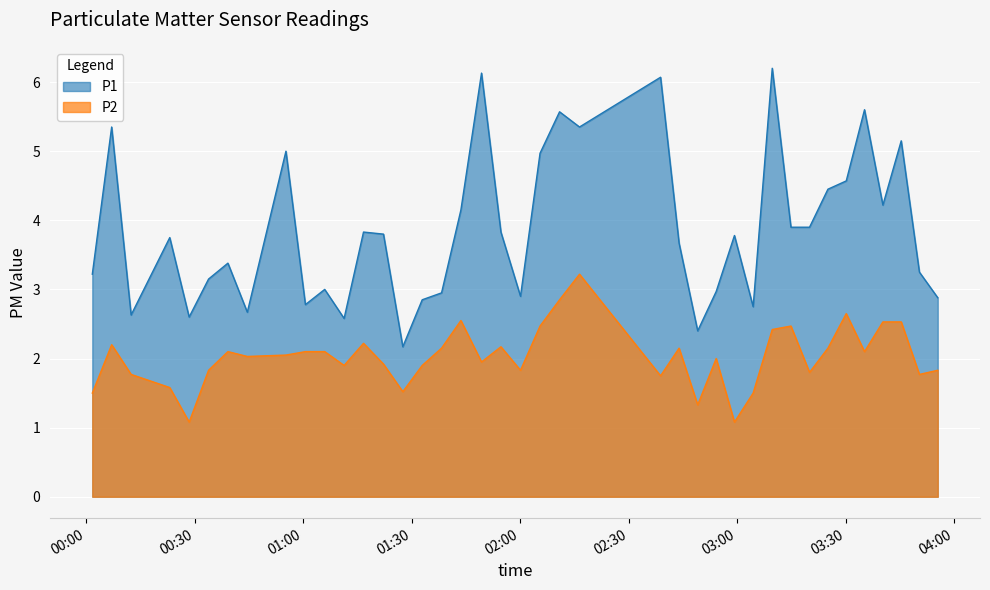

Which series has the largest range (max minus min)?

P1